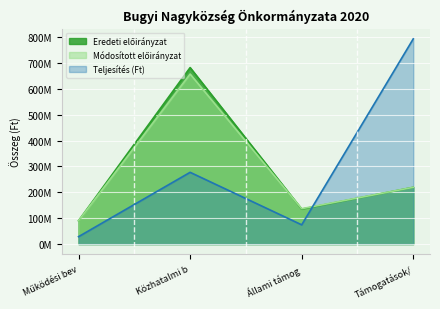

How many data points in Módosított előirányzat are above 219414259?

1